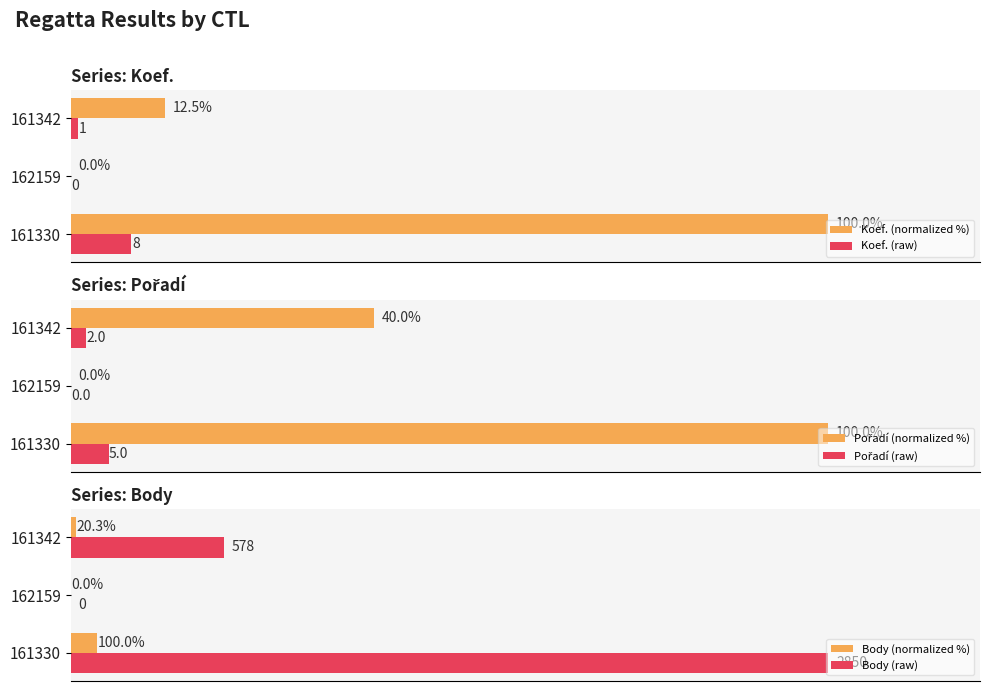

What are all the series names shown in the legend?

Koef. (normalized %), Koef. (raw), Pořadí (normalized %), Pořadí (raw), Body (normalized %), Body (raw)